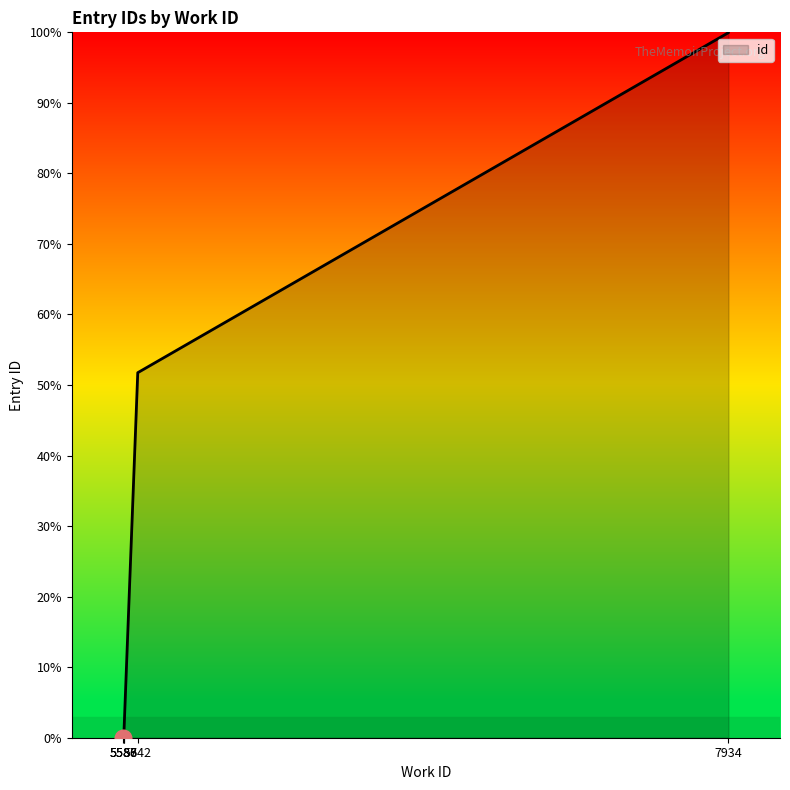

Is it true that the value at 5586 is 43.6?

False